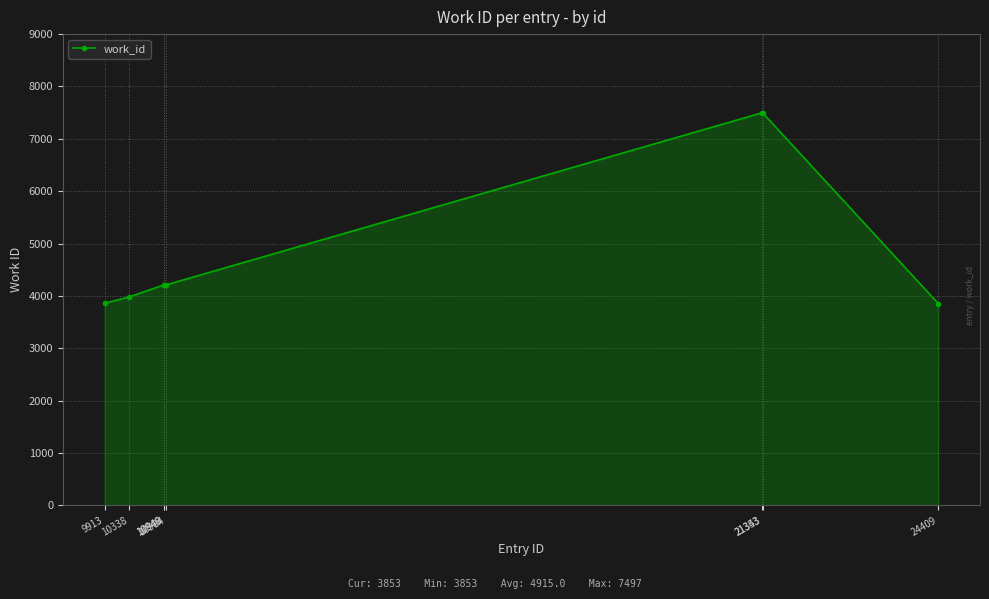

What is the smallest value displayed?

3853